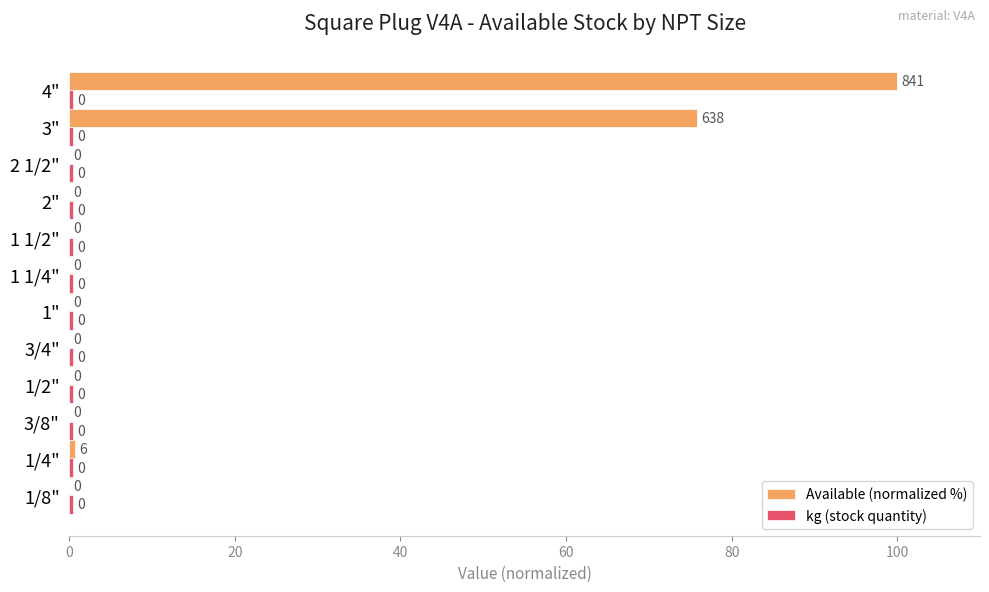

At which category is the sum across all series the highest?

4"